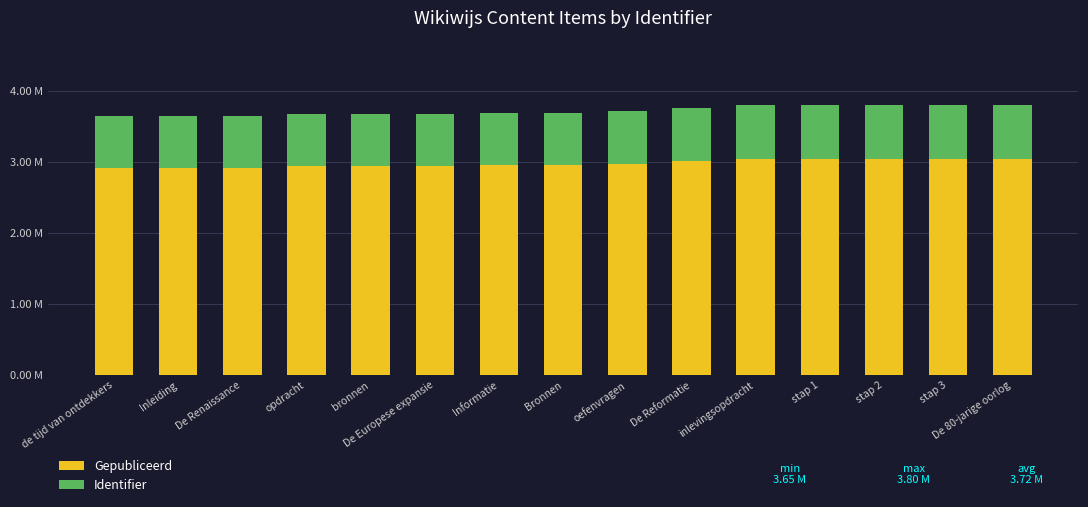

The Gepubliceerd series shows 3040939.2 at De 80-jarige oorlog. True or false?

True